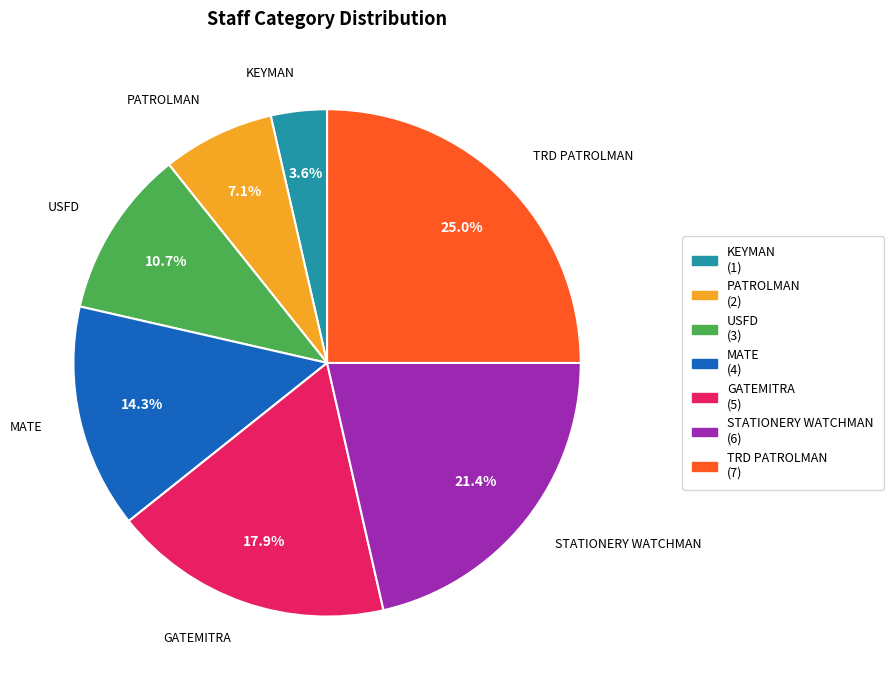

What portion of the pie excludes PATROLMAN?

92.9%